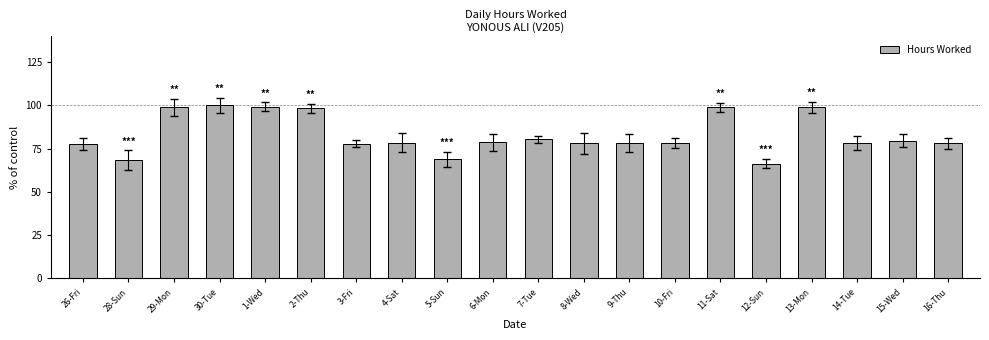

How many series are shown in this chart?

1